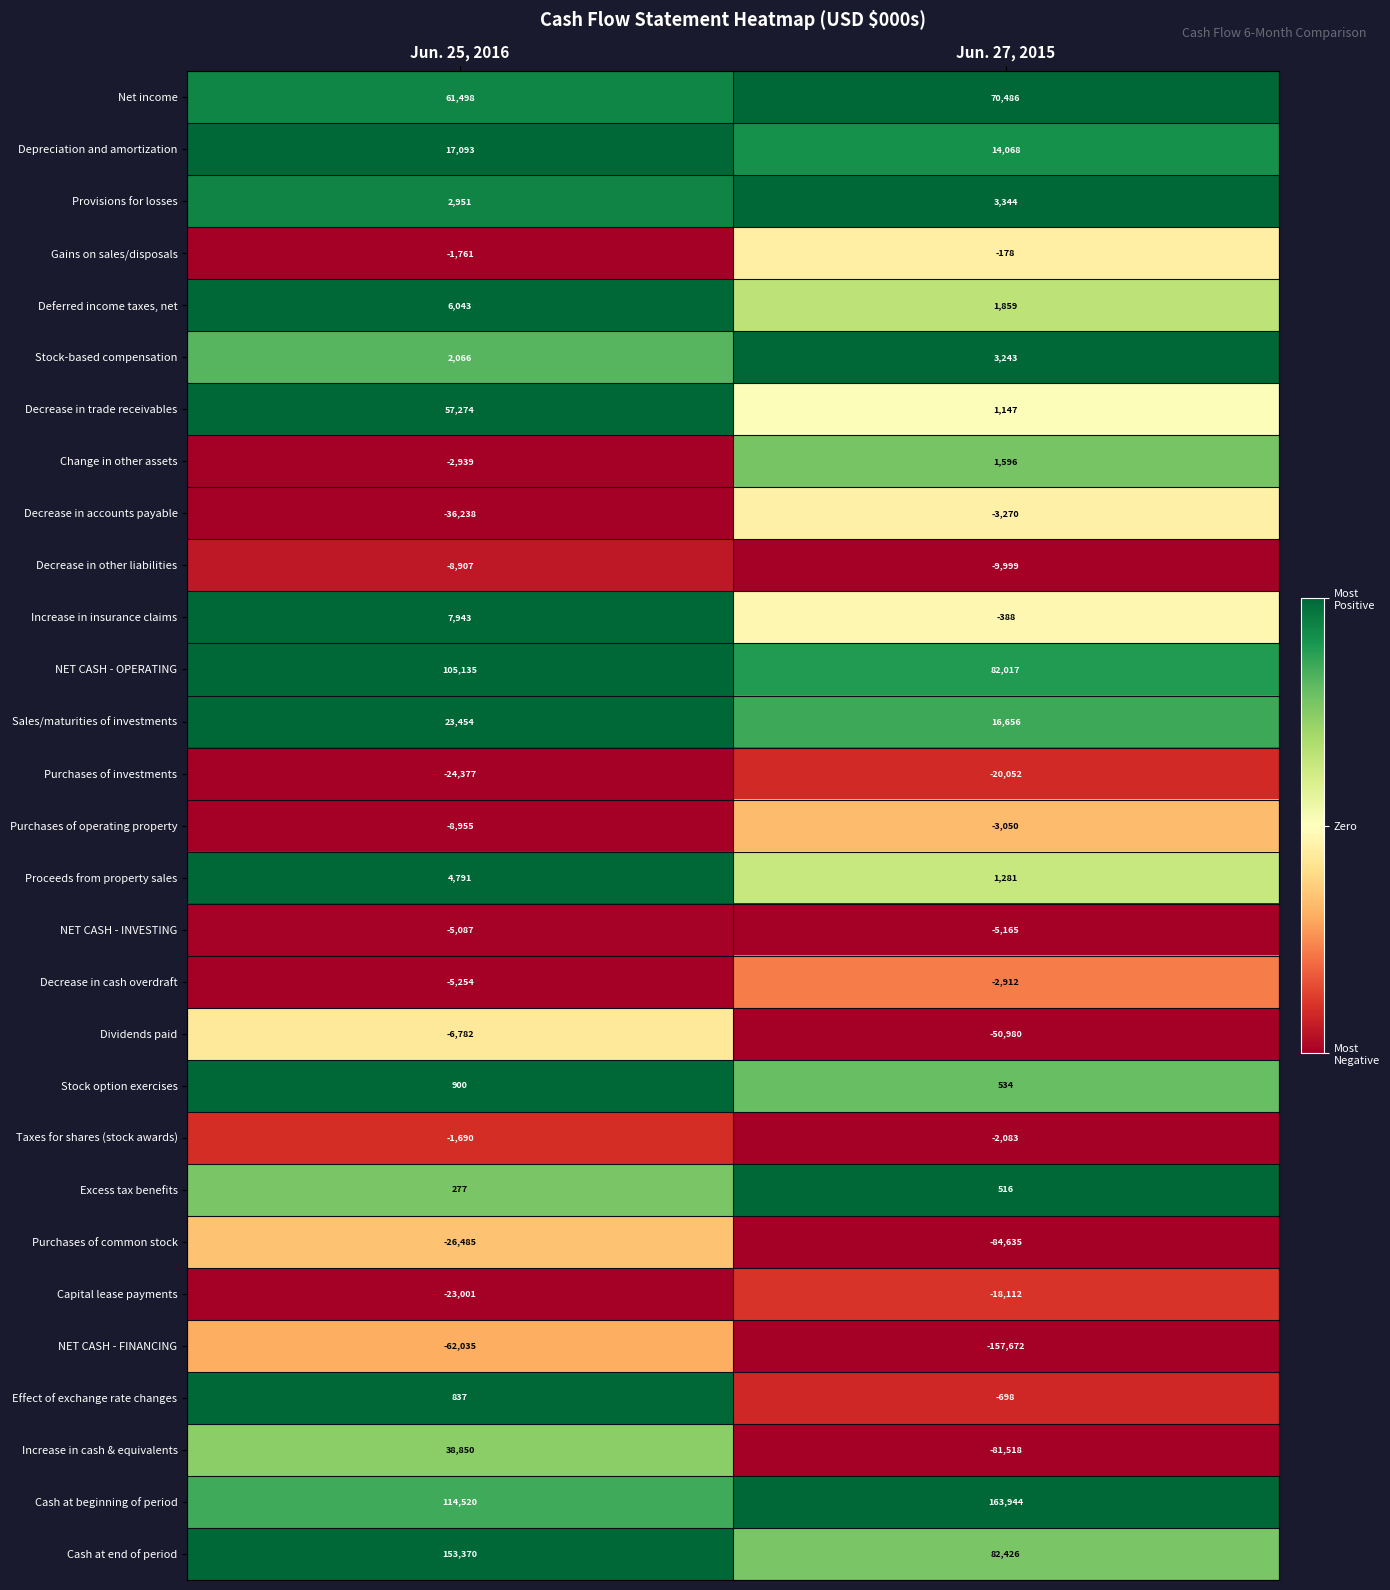

The Deferred income taxes, net series shows 1859 at Jun. 27, 2015. True or false?

True